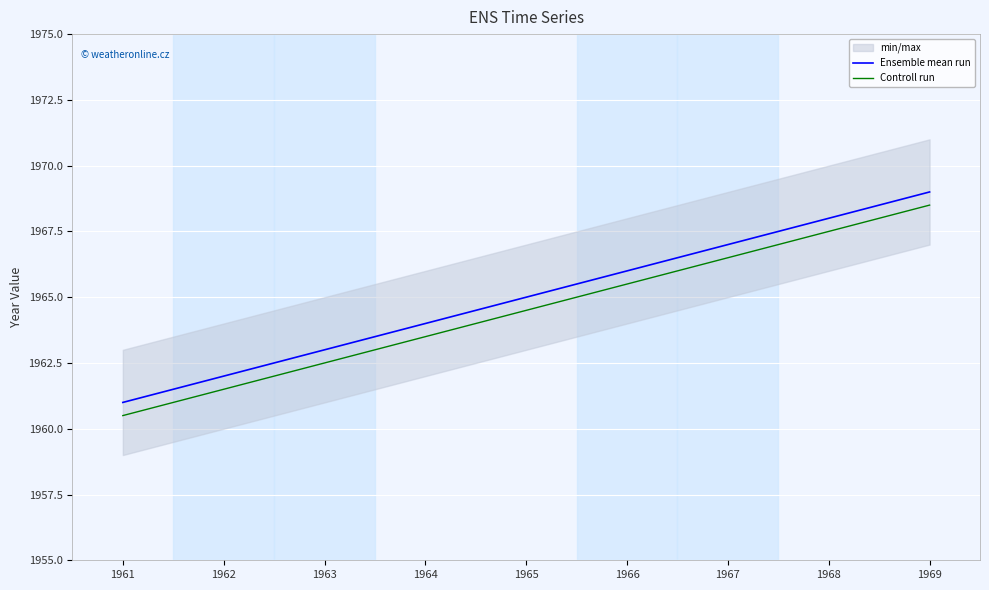

What is the sum of all Ensemble mean run values?

17685.0